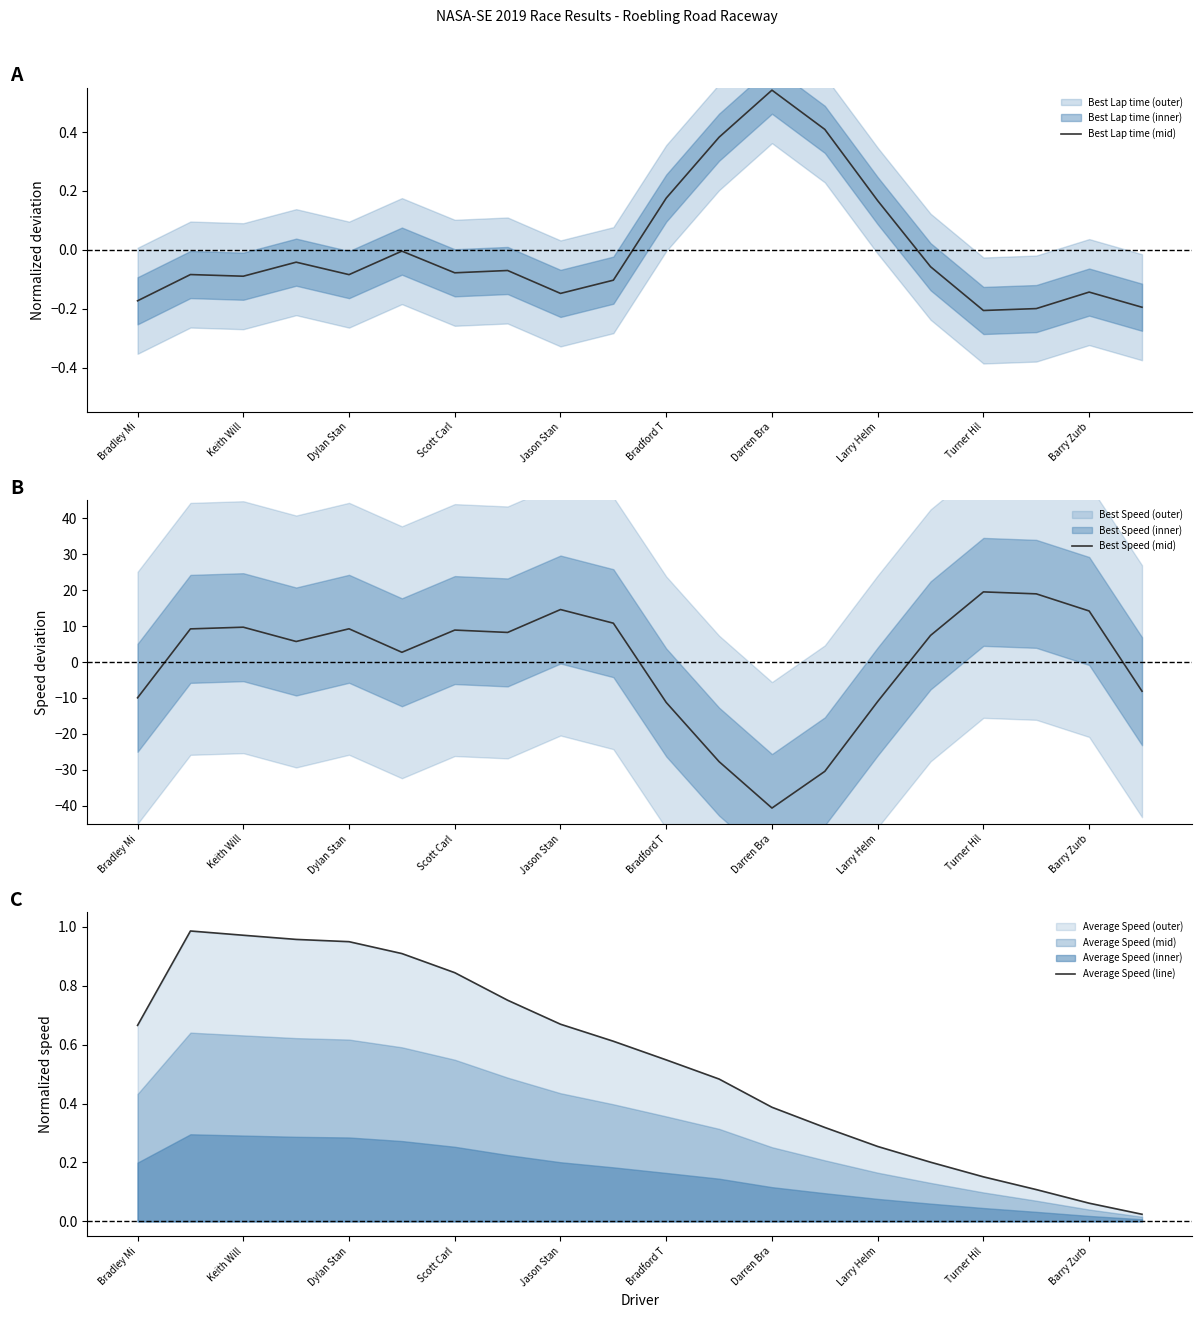

True or false: Best Lap time (mid) has a value of -0.0 at Barry Zurb.

False